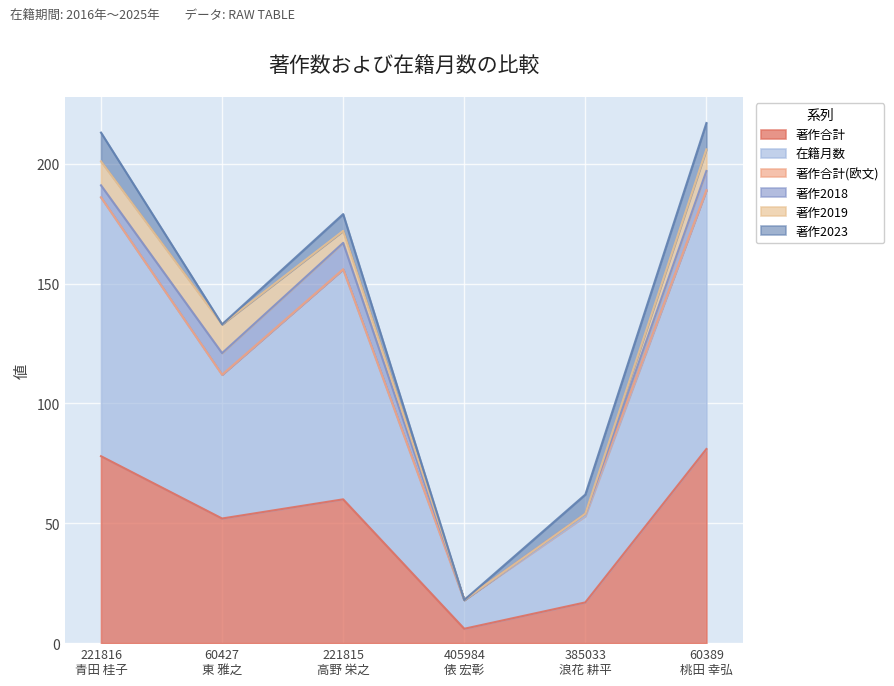

Is it true that 著作2019 equals 21 at 60427
東 雅之?

False